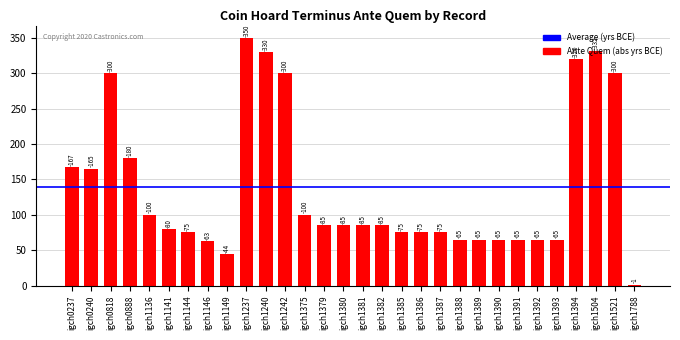

Reading right to left, extract all data points from this chart.

1	300	332	320	65	65	65	65	65	65	75	75	75	85	85	85	85	100	300	330	350	44	63	75	80	100	180	300	165	167